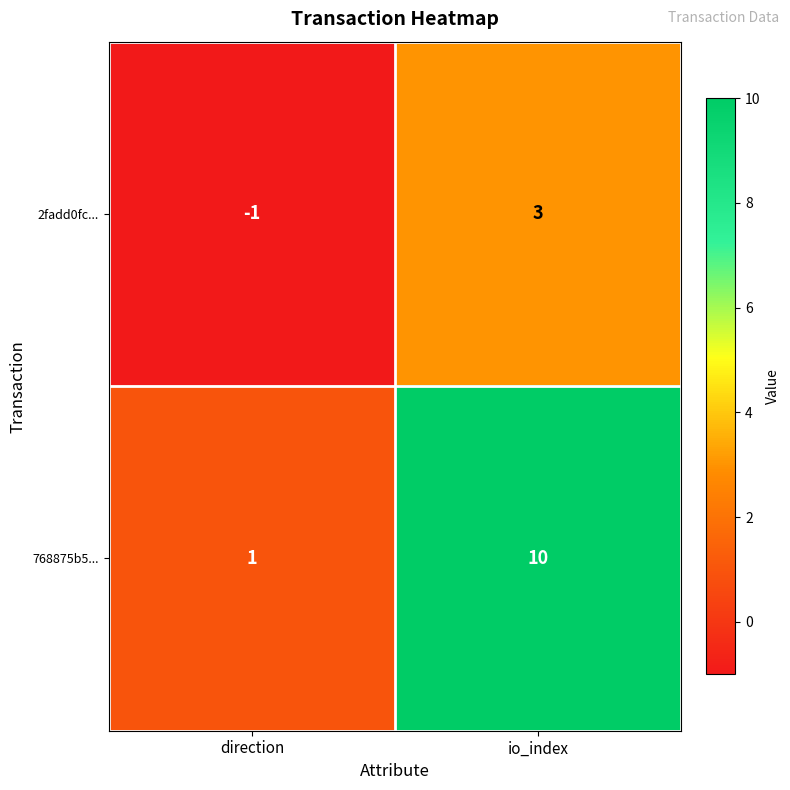

Which series has the largest total across all categories?

768875b5...